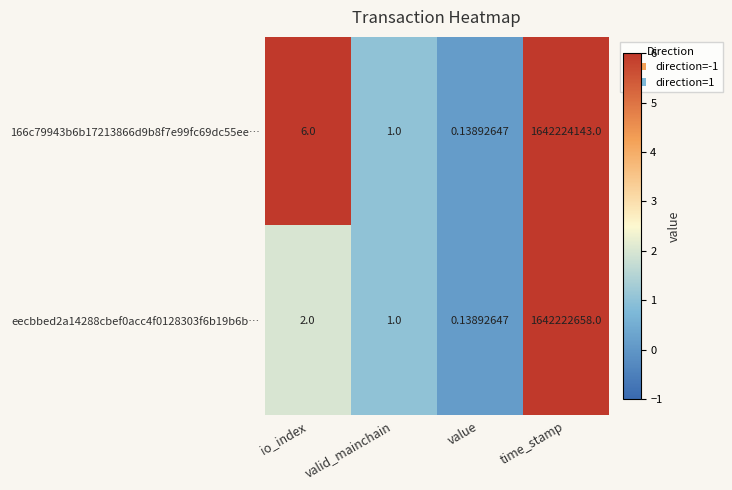

At which label is eecbbed2a14288cbef0acc4f0128303f6b19b6b… closest to 821111329?

io_index